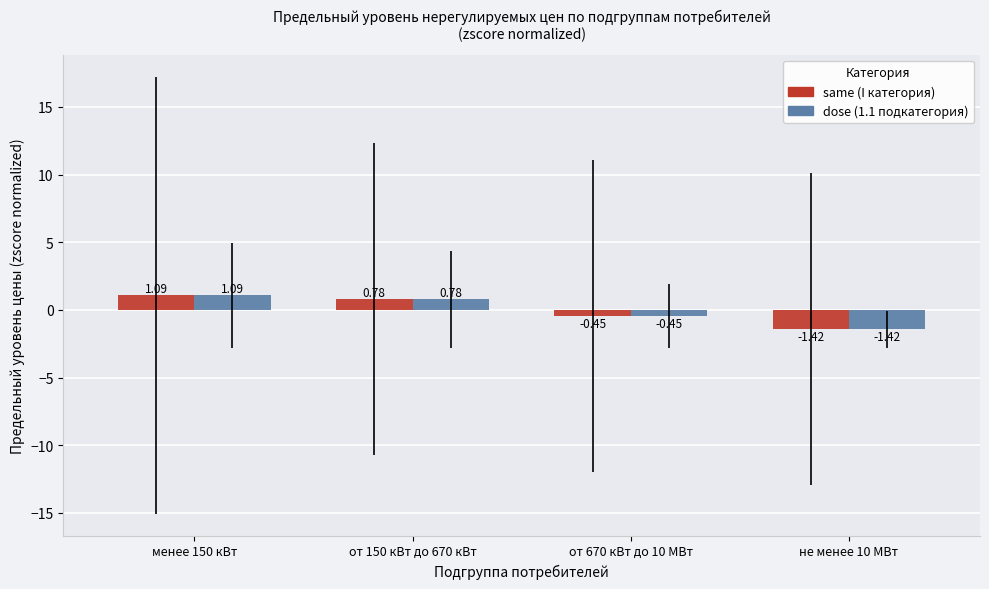

At which category is the sum across all series the highest?

менее 150 кВт